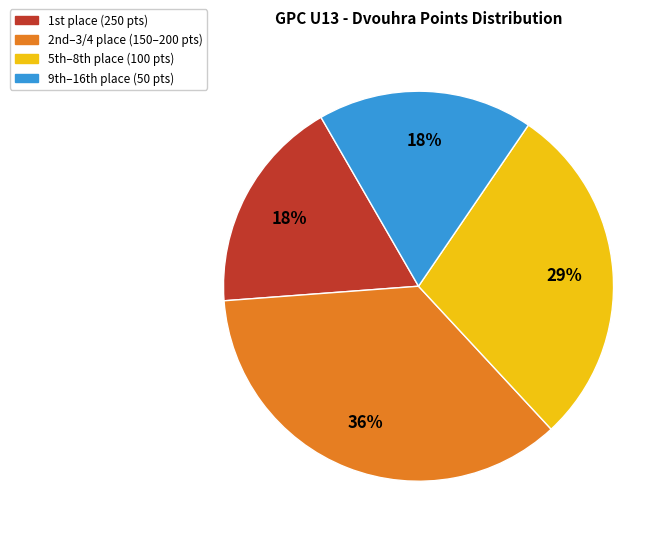

Is there a majority slice in this chart?

No